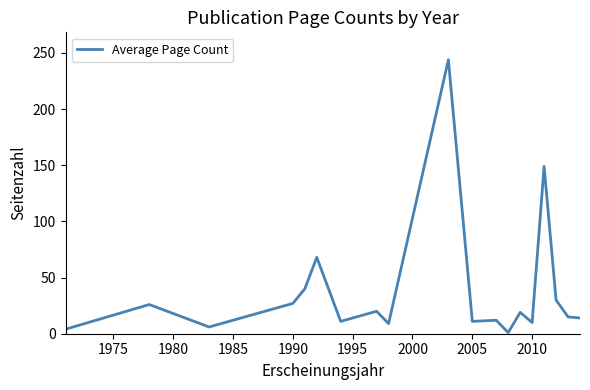

What is the maximum value shown in the chart?

244